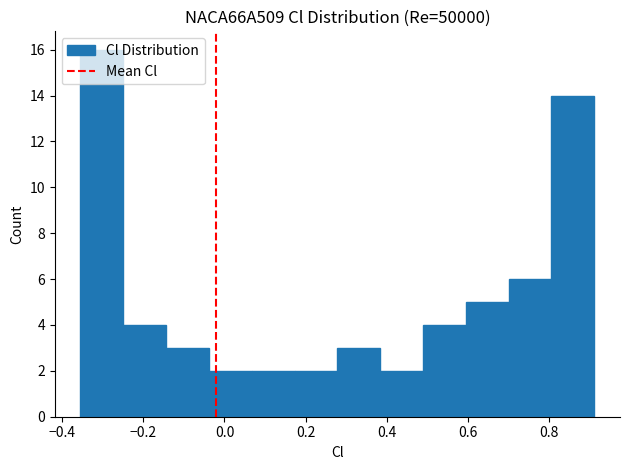

Reading left to right, list every bar in this chart as the range it spans on the x-axis followed by its height. Neither the bar edges nor the heights are printed on the chart, so give them approximately, as read against the axes.

-0.36 to -0.24: 16
-0.24 to -0.14: 4
-0.14 to -0.04: 3
-0.04 to 0.06: 2
0.06 to 0.18: 2
0.18 to 0.28: 2
0.28 to 0.38: 3
0.38 to 0.48: 2
0.48 to 0.60: 4
0.60 to 0.70: 5
0.70 to 0.80: 6
0.80 to 0.92: 14